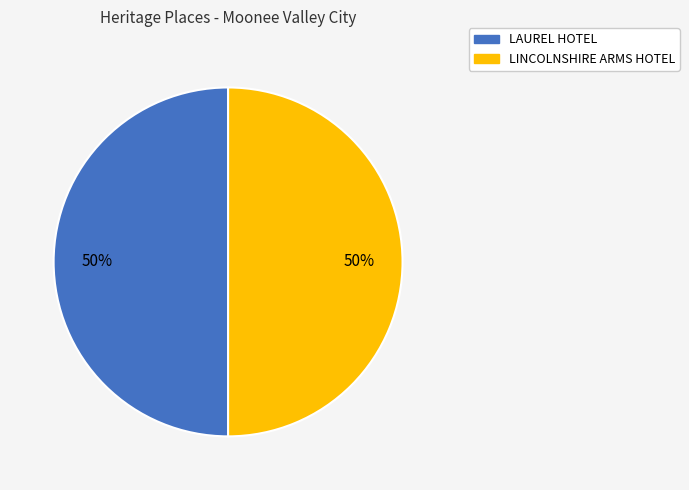

What is the ratio of the value at LAUREL HOTEL to the value at LINCOLNSHIRE ARMS HOTEL?

1.0